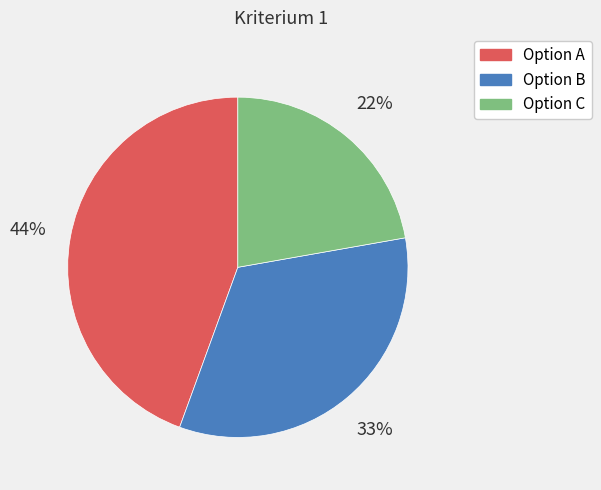

Which category has the biggest portion of the pie?

Option A